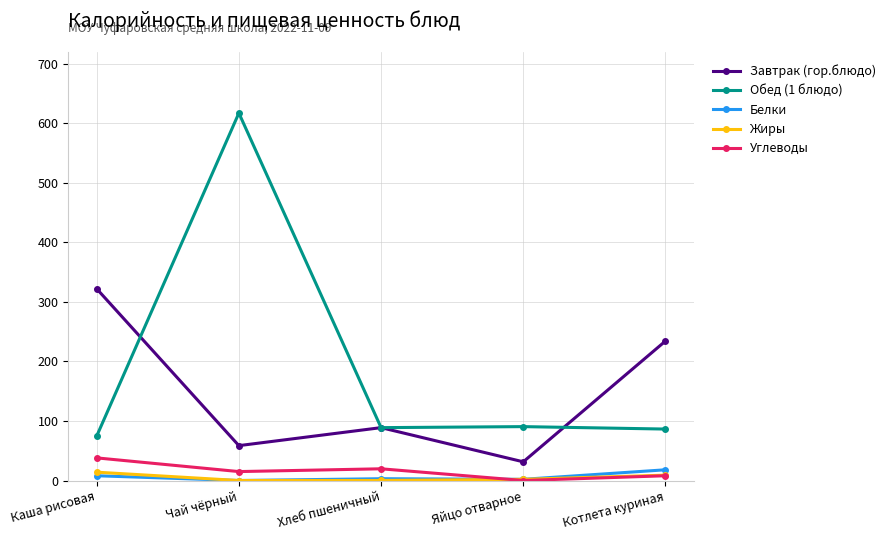

True or false: Жиры and Обед (1 блюдо) cross at least once.

False